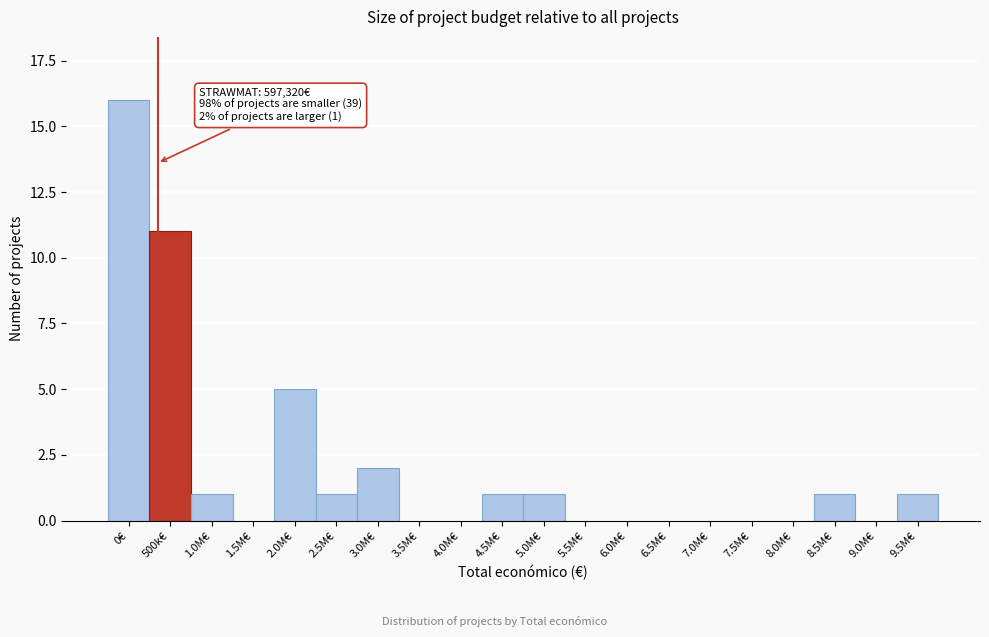

Reading left to right, what are all the values shown in this chart?

0€=16	500k€=11	1.0M€=1	1.5M€=0	2.0M€=5	2.5M€=1	3.0M€=2	3.5M€=0	4.0M€=0	4.5M€=1	5.0M€=1	5.5M€=0	6.0M€=0	6.5M€=0	7.0M€=0	7.5M€=0	8.0M€=0	8.5M€=1	9.0M€=0	9.5M€=1